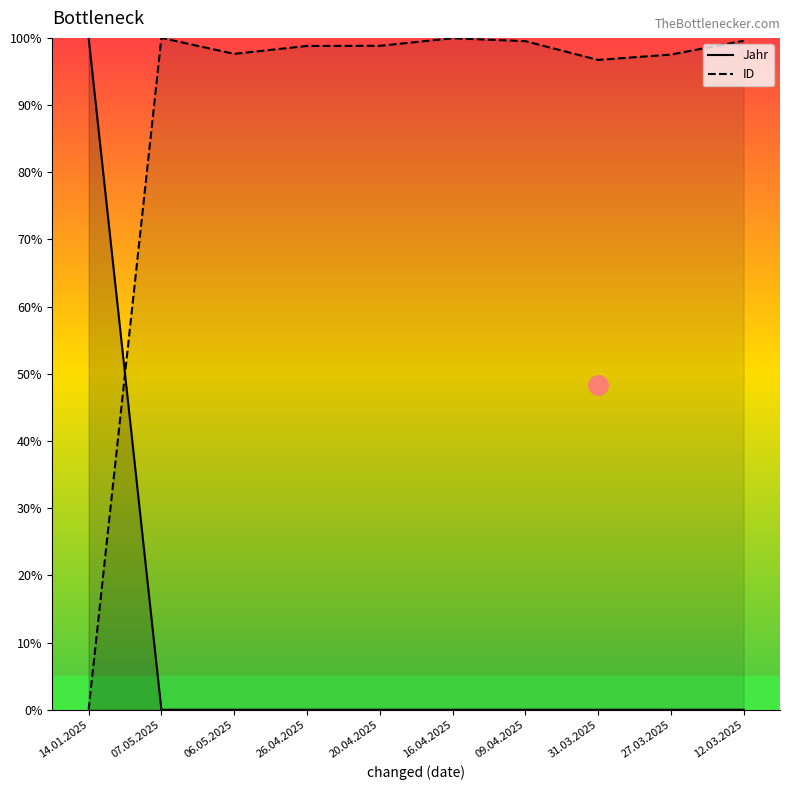

How many categories are shown in the chart?

10